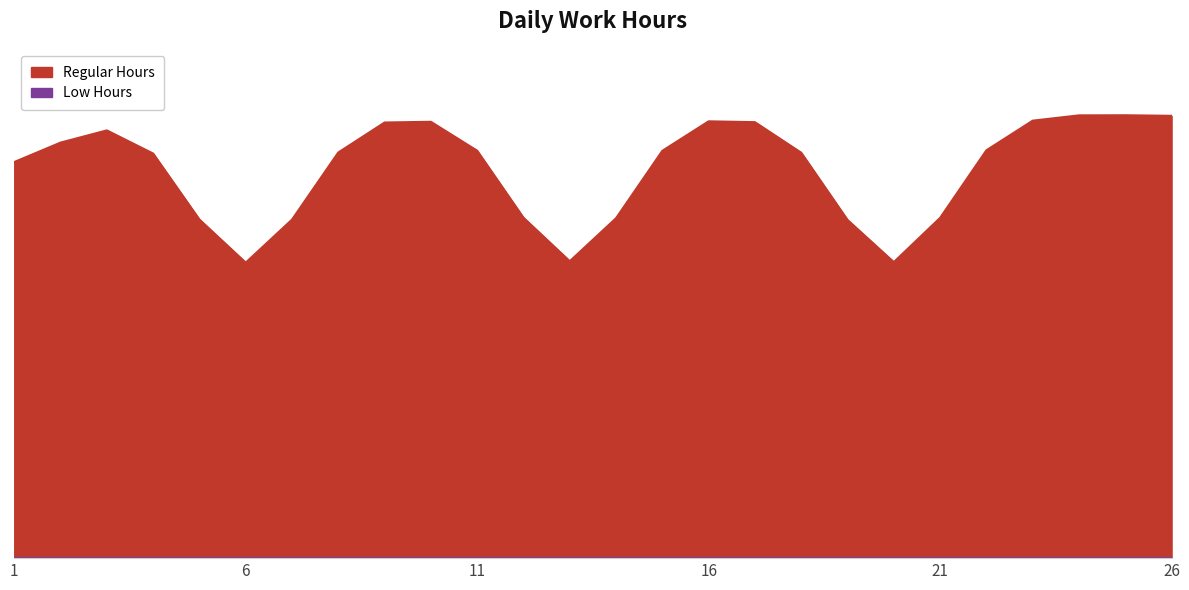

Is it true that Low Hours equals 0.0 at 17?

True